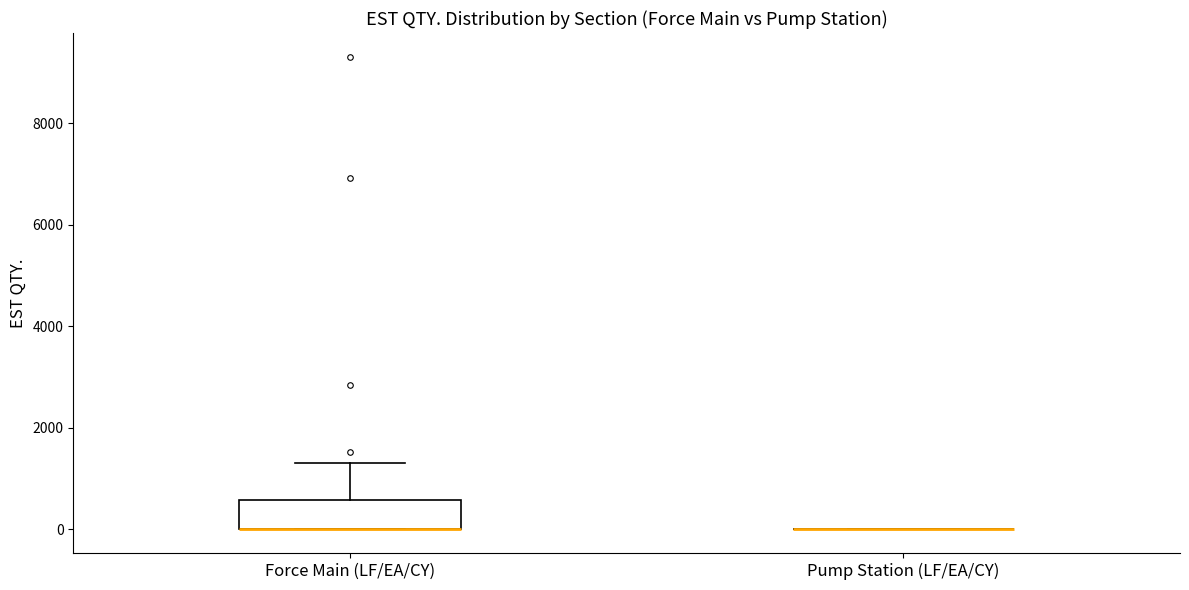

Where does the upper whisker of the box for Force Main (LF/EA/CY) end on the y-axis? The values are not printed on the chart, so give them approximately, as read against the axis.

1400